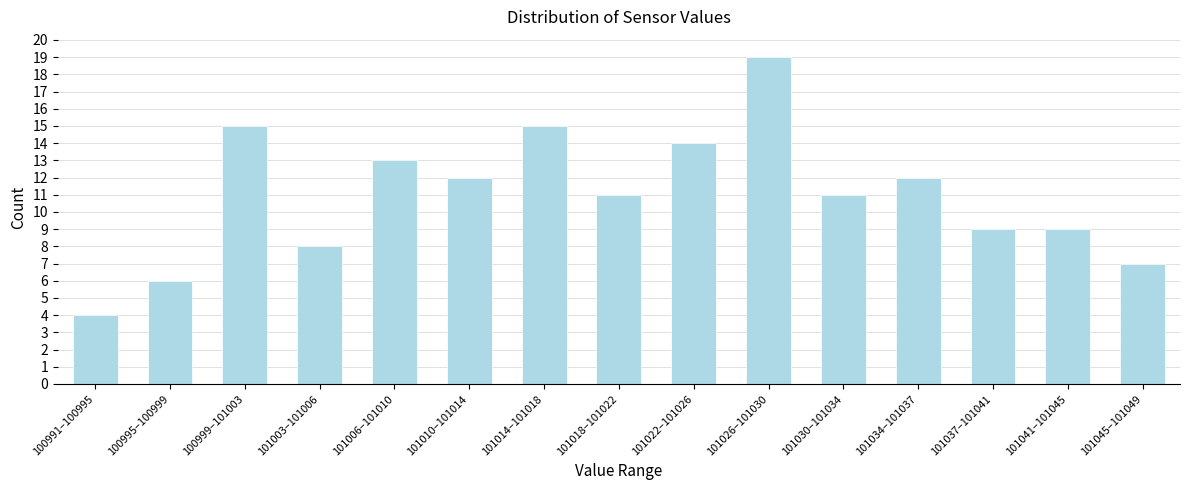

Reading right to left, what are all the values shown in this chart?

7	9	9	12	11	19	14	11	15	12	13	8	15	6	4